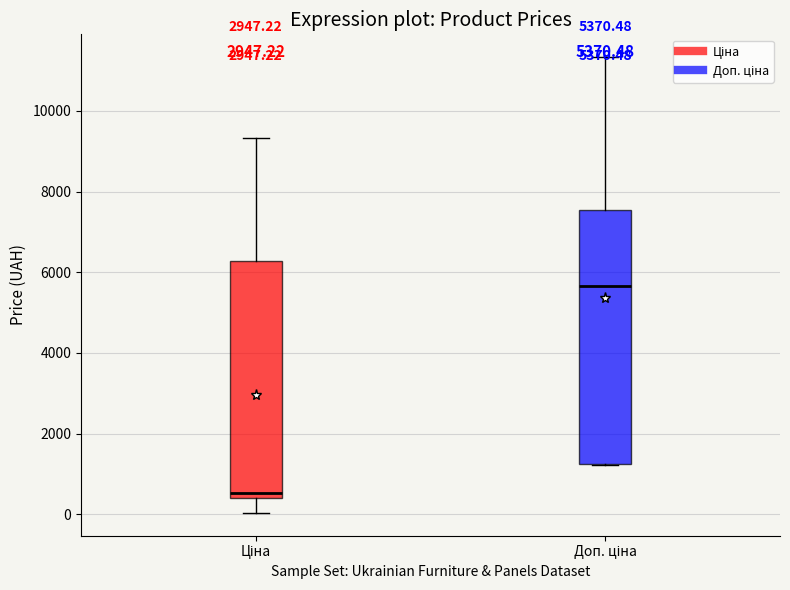

Comparing the boxes themselves (not the whiskers), which one is the tallest?

Доп. ціна